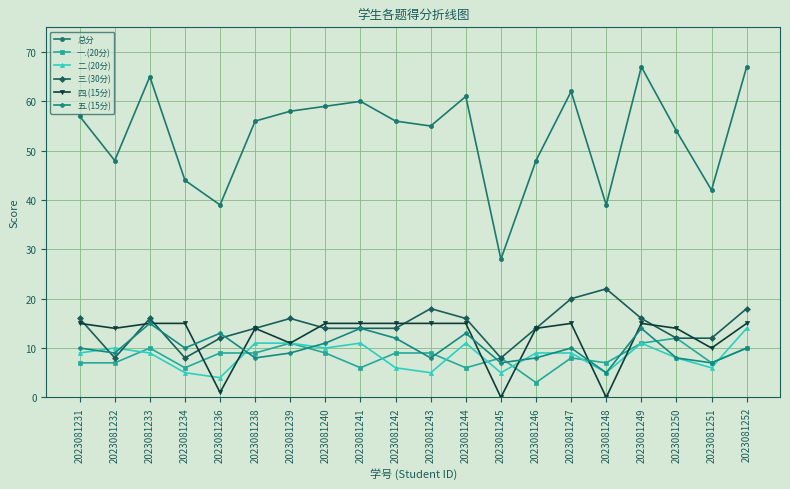

At how many categories does at least one series exceed 34?

19